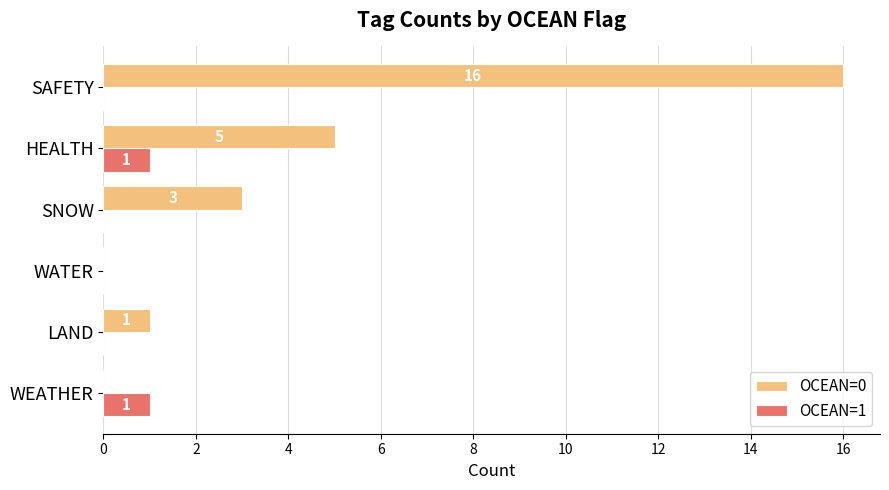

Count the OCEAN=1 values in the range 0 to 1.

6